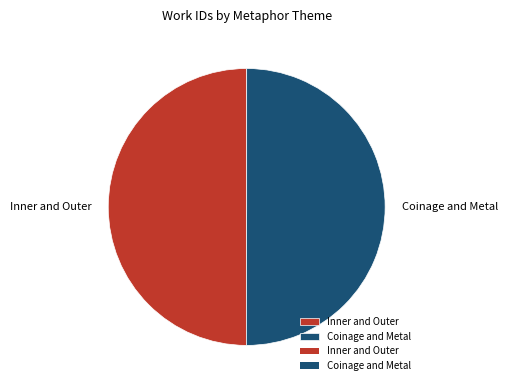

Is the sum of Coinage and Metal and Inner and Outer greater than half?

Yes